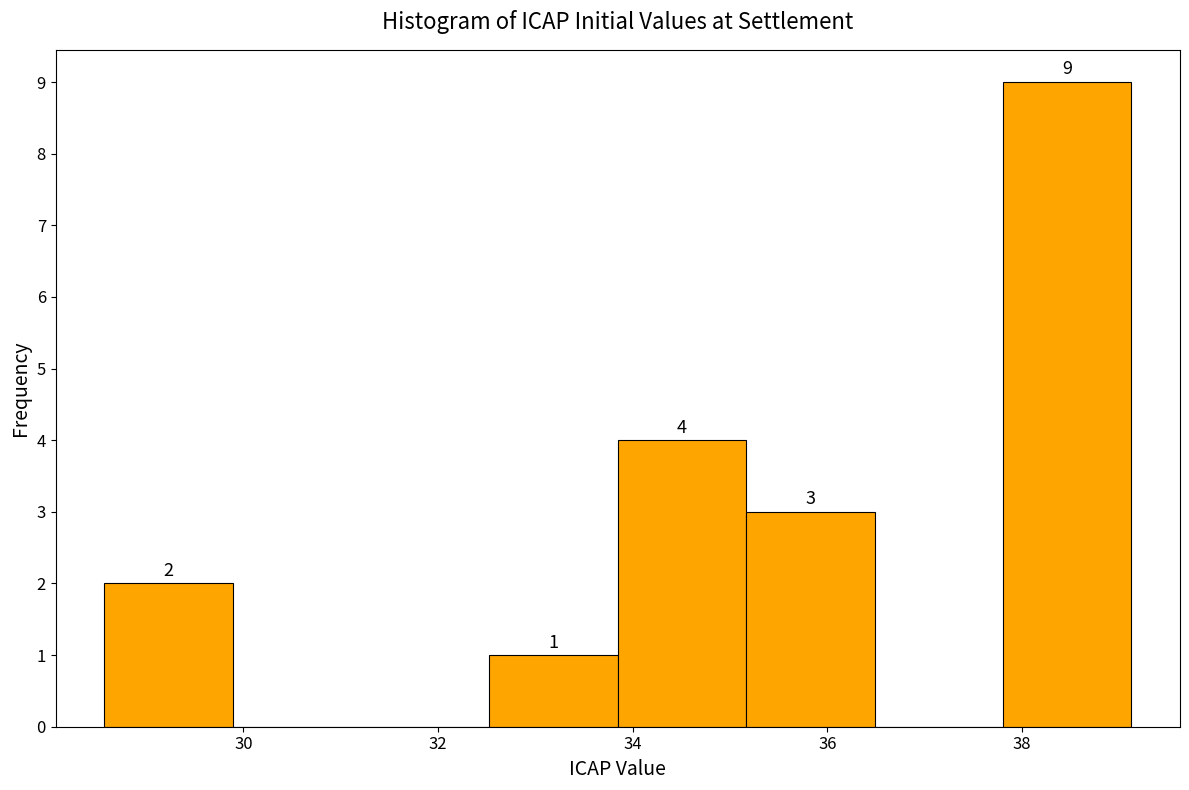

Over which range of the x-axis is the bar tallest?

37.8 to 39.2